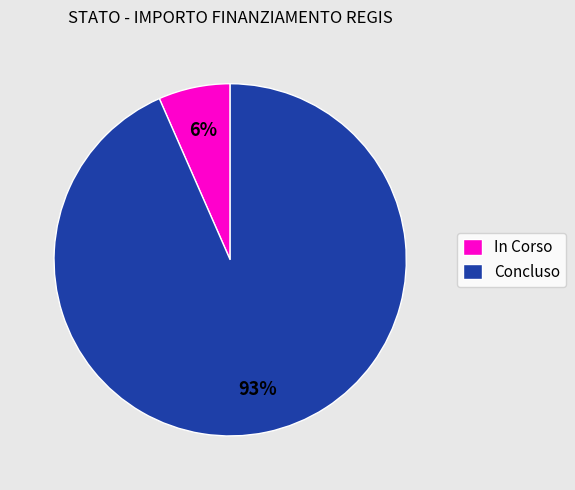

To the nearest percent, what portion does 17 represent?

2%